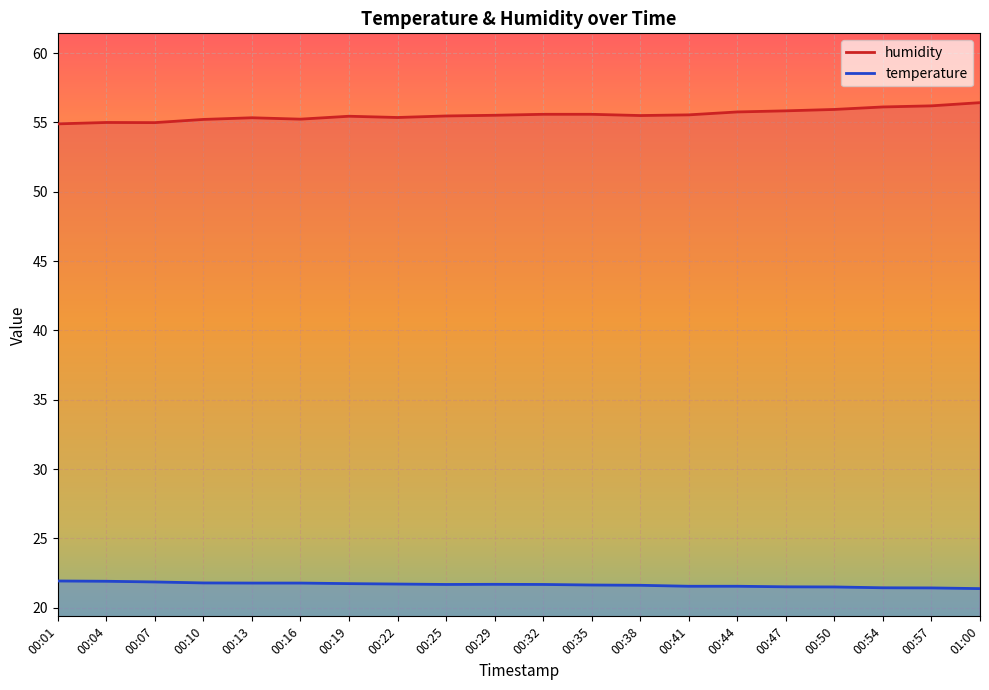

What is the average value of the humidity series?

55.6